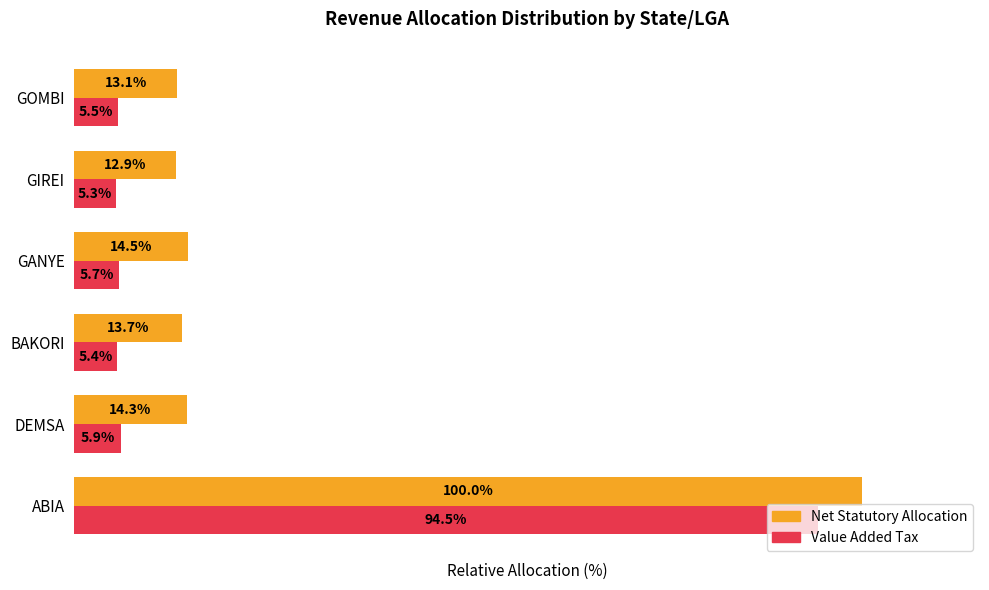

Between BAKORI and GANYE, which series saw the biggest shift?

Net Statutory Allocation